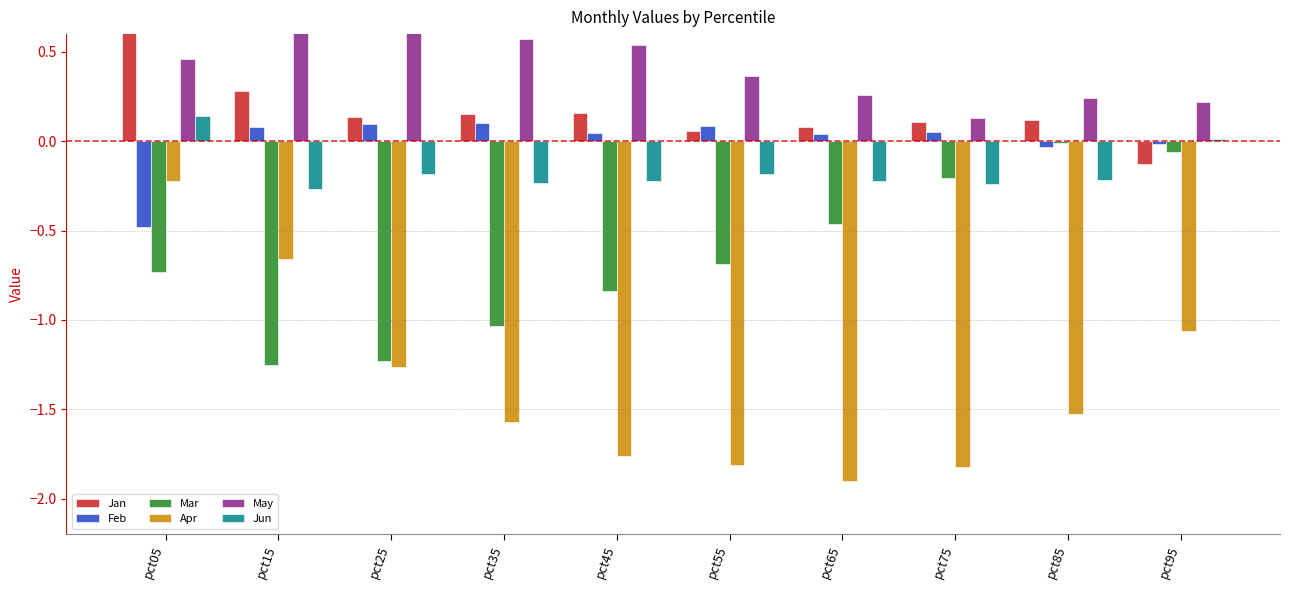

What is the difference between the maximum and minimum values in the Apr series?

1.7